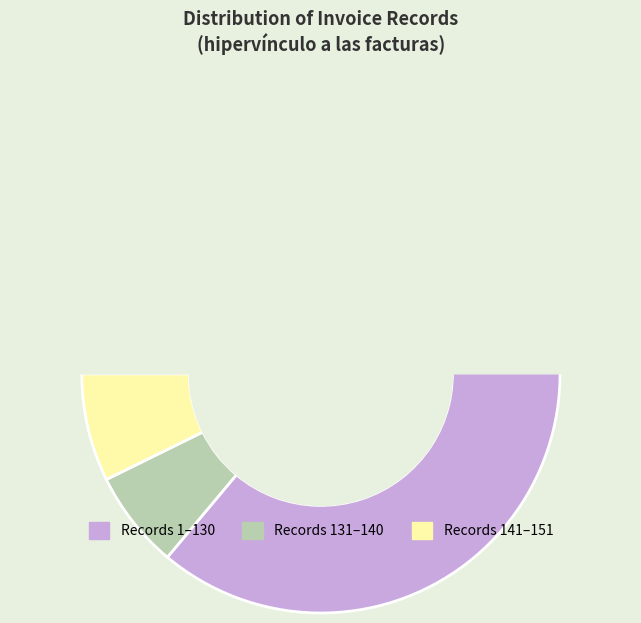

Does 5 account for over 50% of the chart?

No